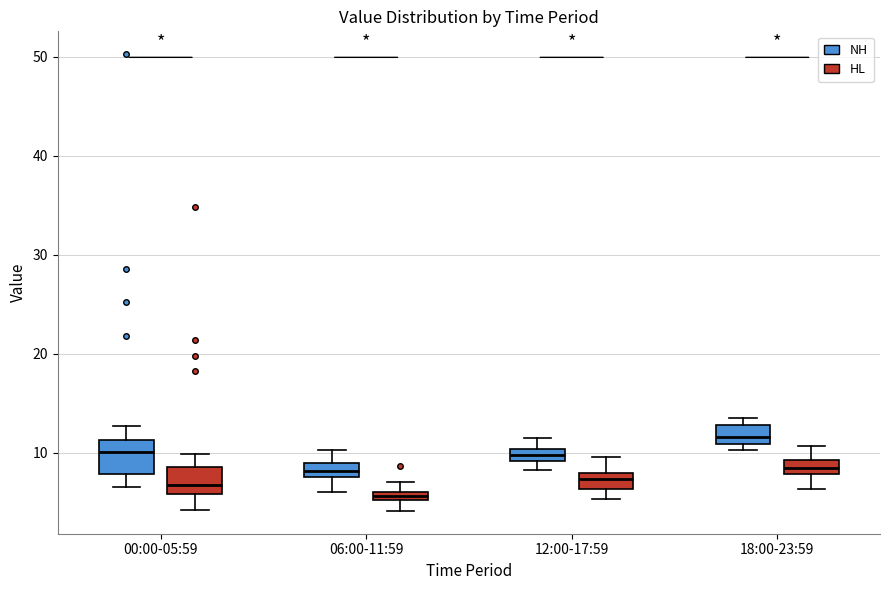

Where is the upper edge of the box for 00:00-05:59 (HL) on the y-axis? The values are not printed on the chart, so give them approximately, as read against the axis.

9